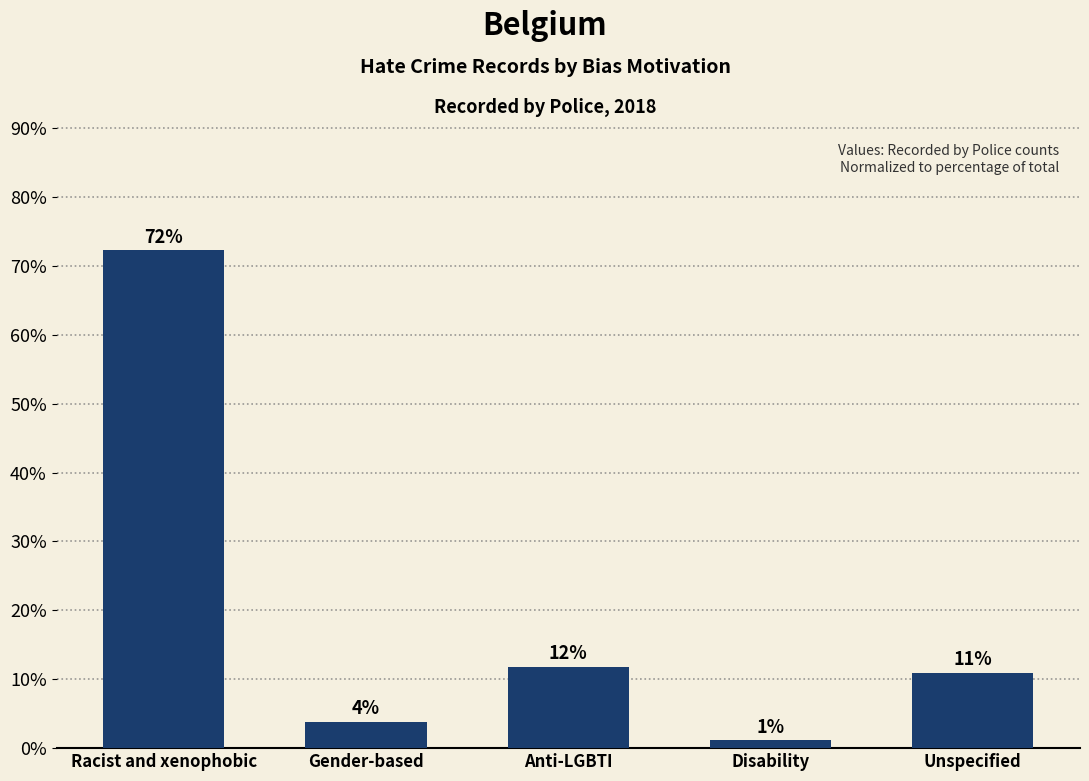

Does the chart contain any negative values?

No